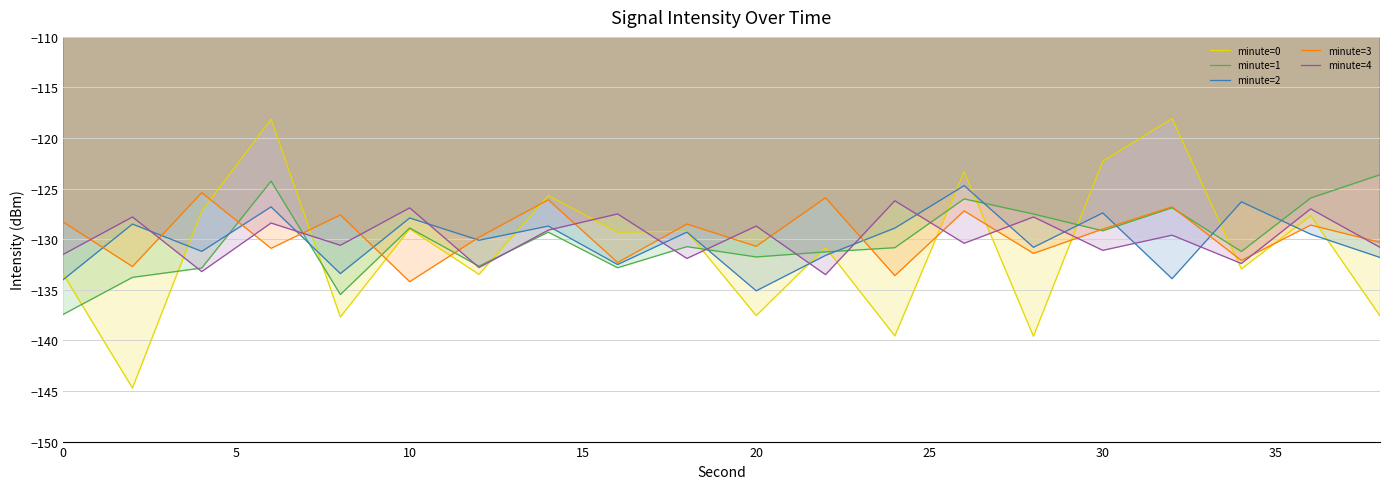

Which series has the largest range (max minus min)?

minute=0